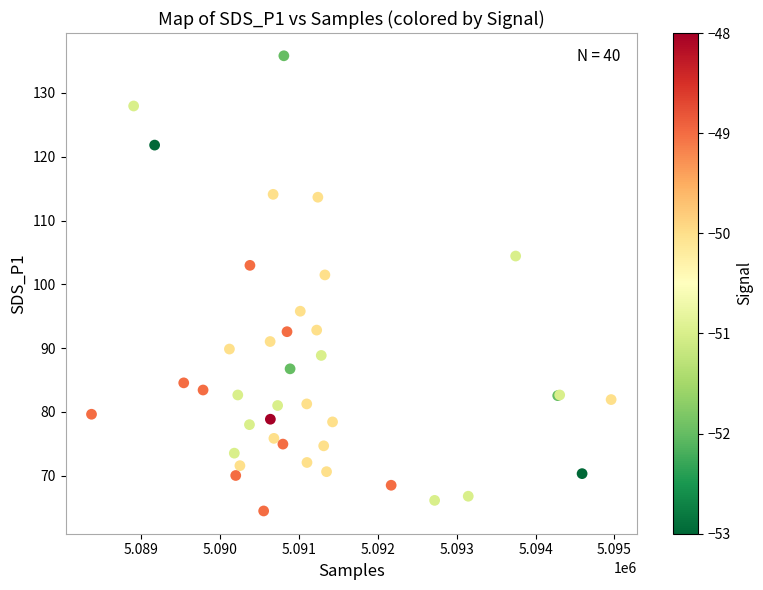

What Y value in the scatter plot is closest to 100?

101.5